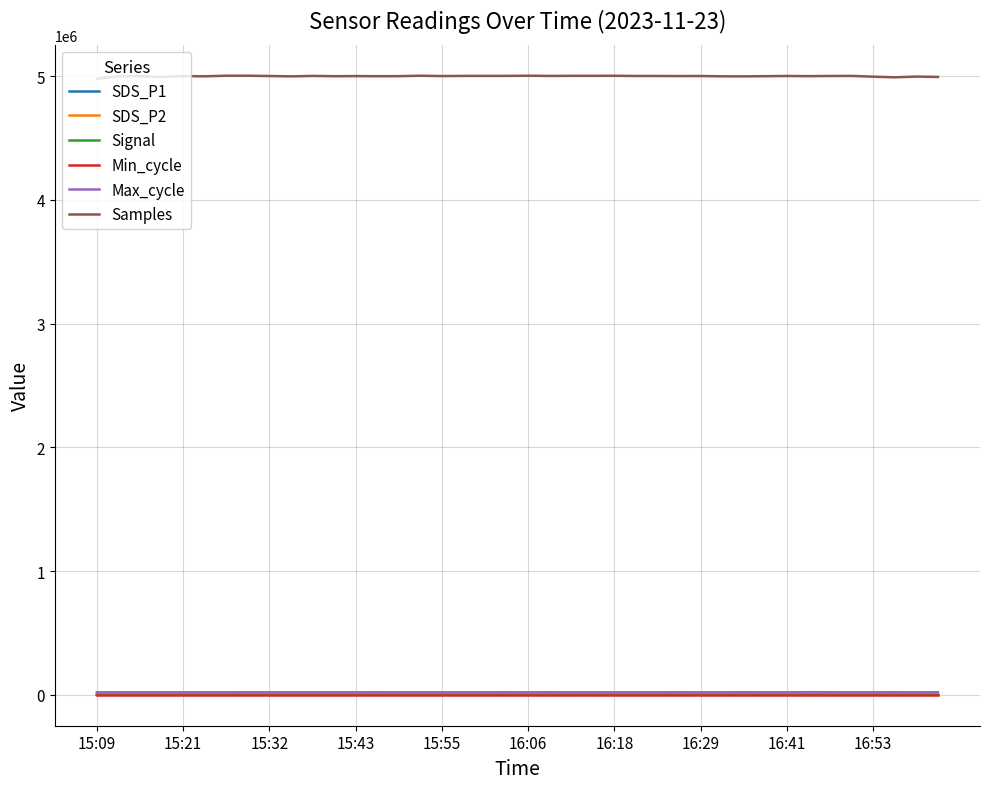

True or false: Signal and Samples cross at least once.

False